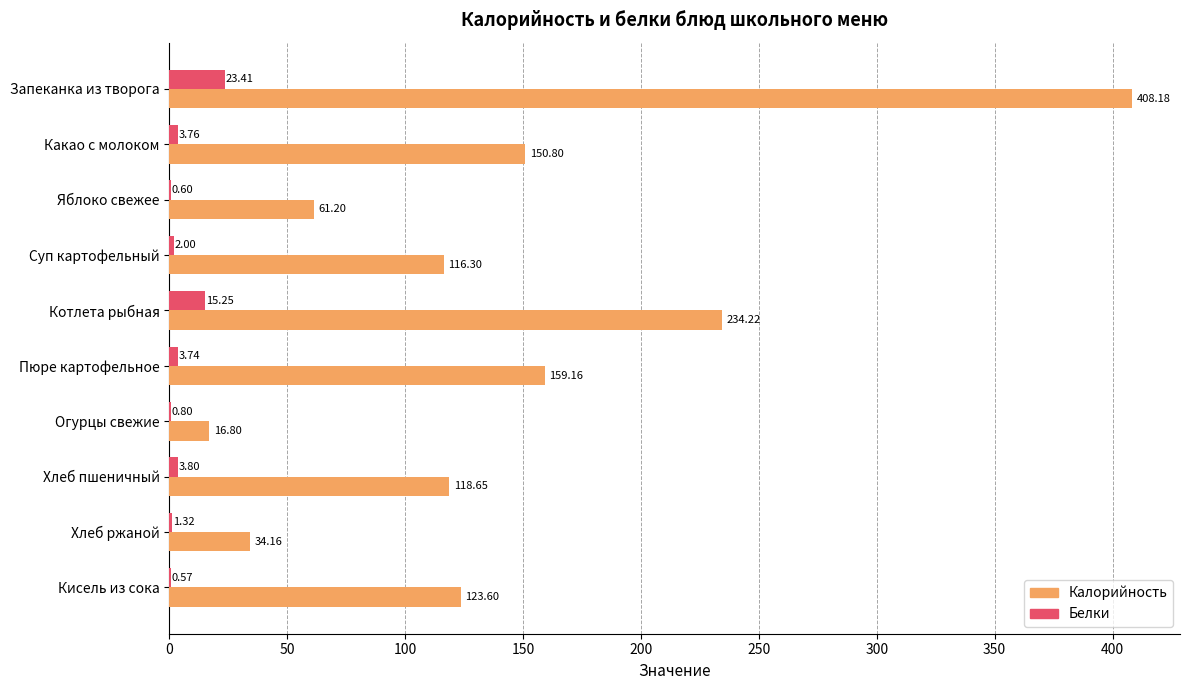

At which category is the sum across all series the highest?

Запеканка из творога